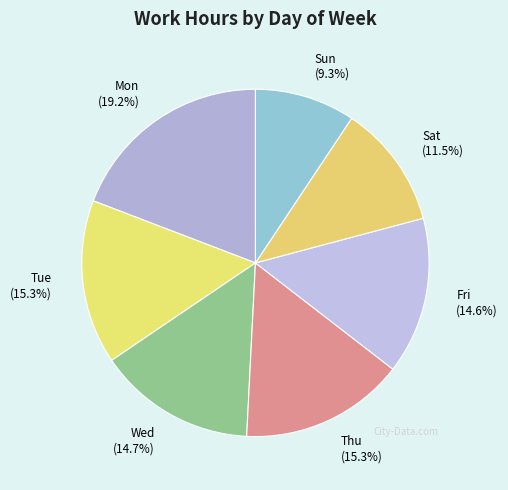

To the nearest percent, what is the combined percentage of Thu and Tue?

31%